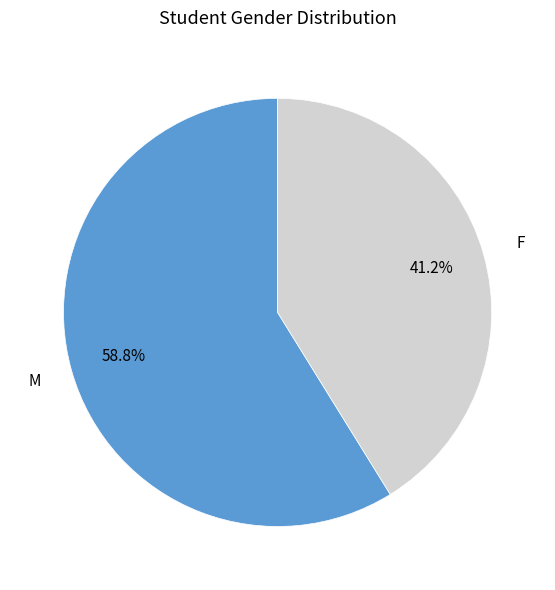

True or false: F accounts for 41% of the total.

True